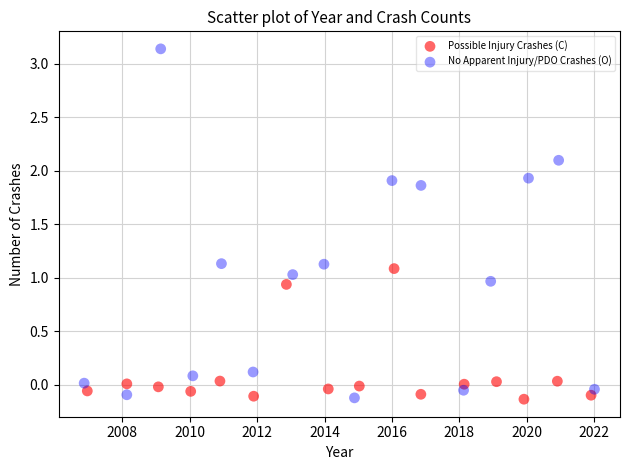

Which series reaches the maximum Y coordinate?

No Apparent Injury/PDO Crashes (O)